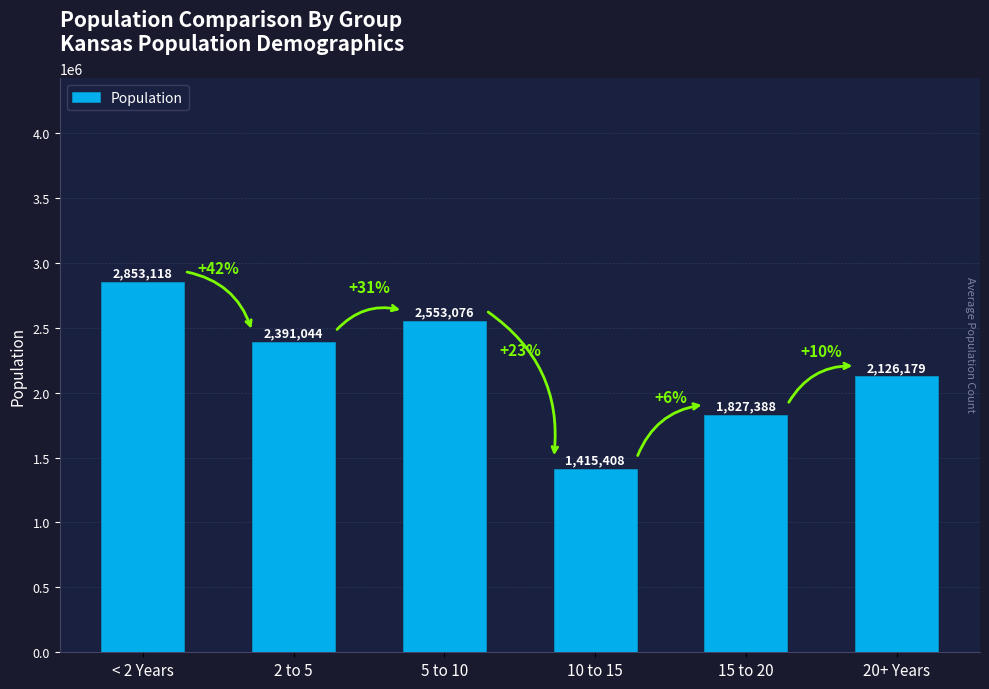

Reading left to right, extract all data points from this chart.

< 2 Years=2853118	2 to 5=2391044	5 to 10=2553076	10 to 15=1415408	15 to 20=1827388	20+ Years=2126179